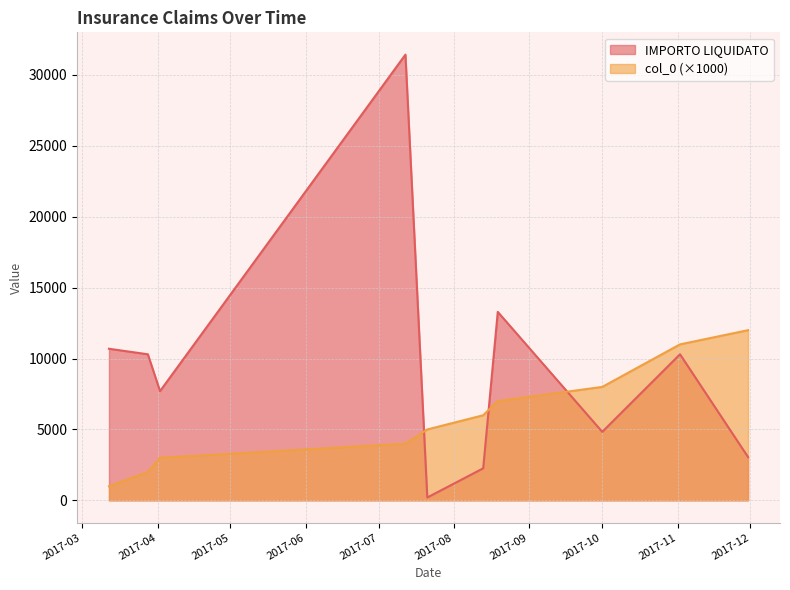

Which category has the lowest value in the col_0 series?

2017-03-12